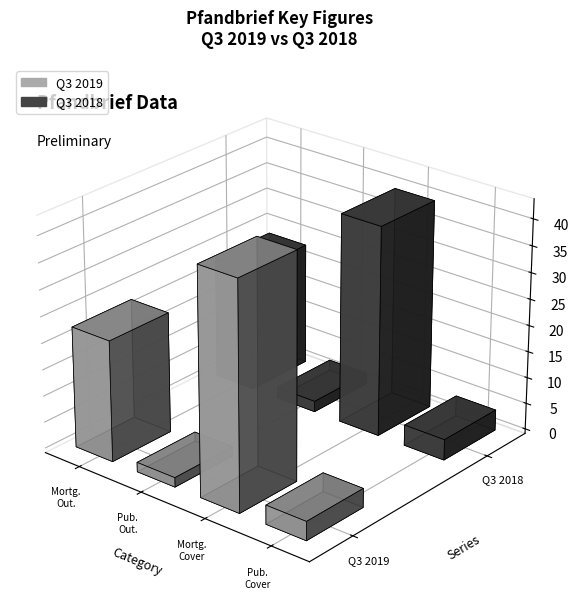

The Q3 2018 series shows 39691.7 at Mortgage Pfandbriefe
Cover Pool. True or false?

True